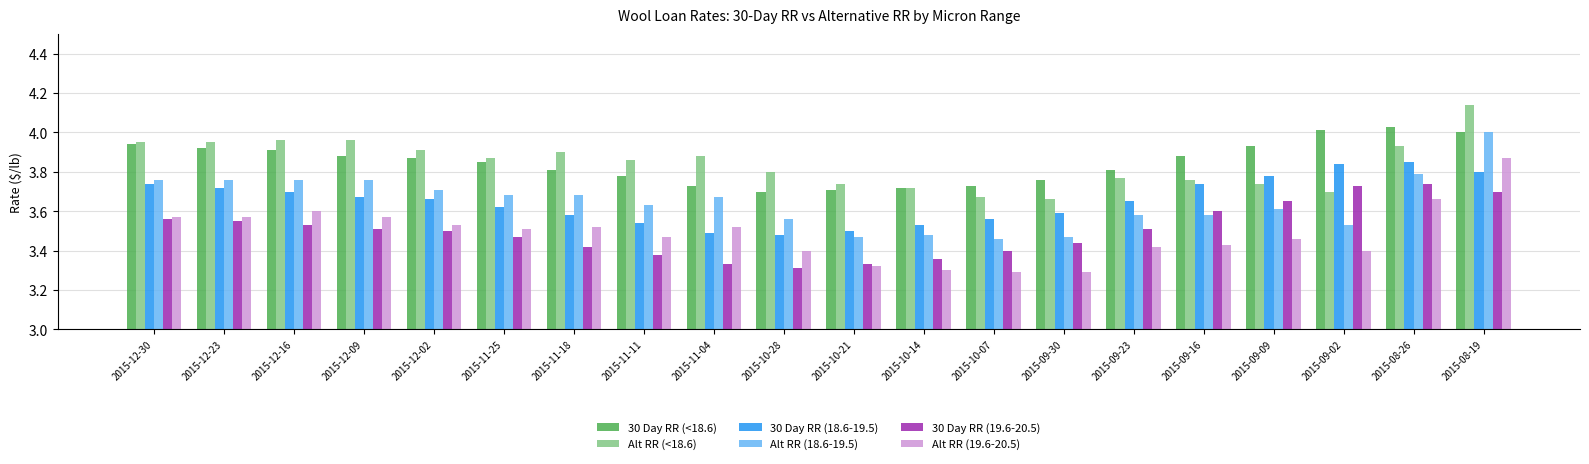

Which series has the widest spread of values?

Alt RR (19.6-20.5)